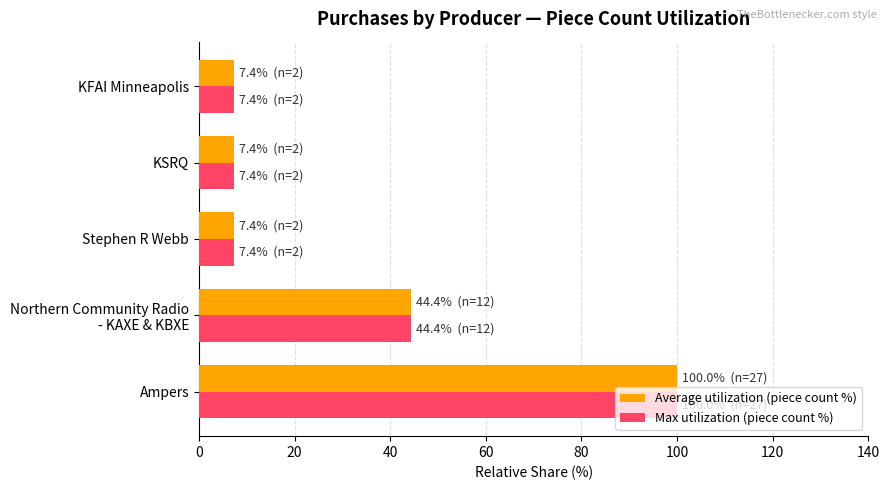

What is the total value across all series at KSRQ?

14.8